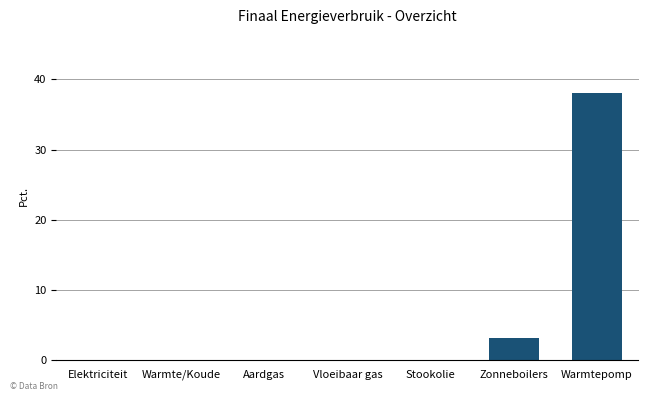

What is the greatest value displayed?

38.1